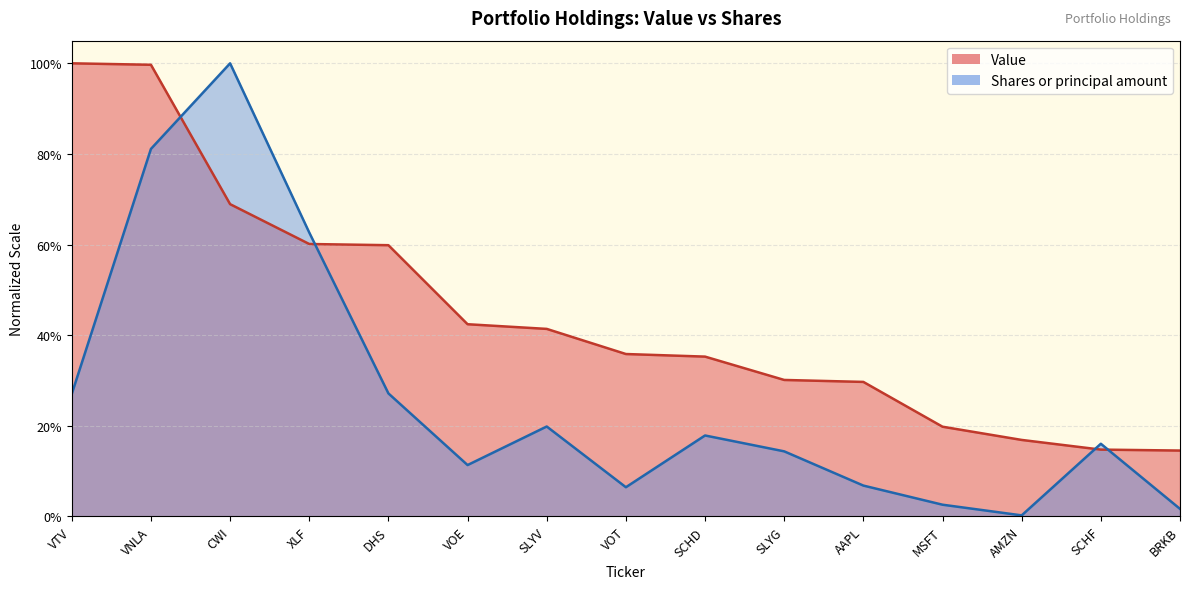

In Shares or principal amount, how many points are lower than both neighbors (excluding endpoints)?

3